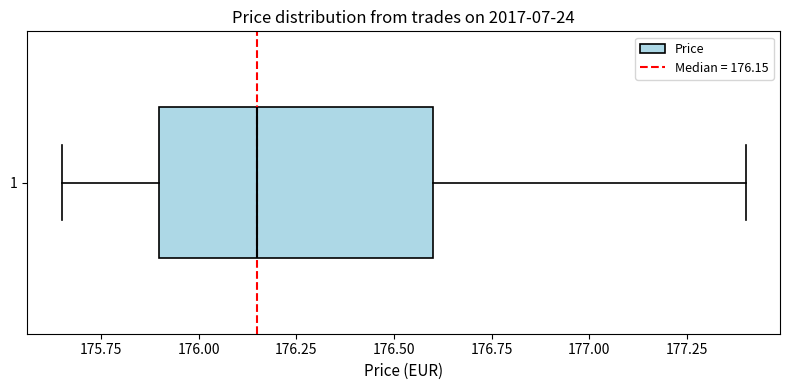

Transcribe this box plot: give where the median line is, the range the box spans, and where the two whiskers end, as read against the x-axis. The values are not printed on the chart, so give them approximately, as read against the axis.

median 176.15, box 175.90 to 176.60, whiskers 175.65 to 177.40